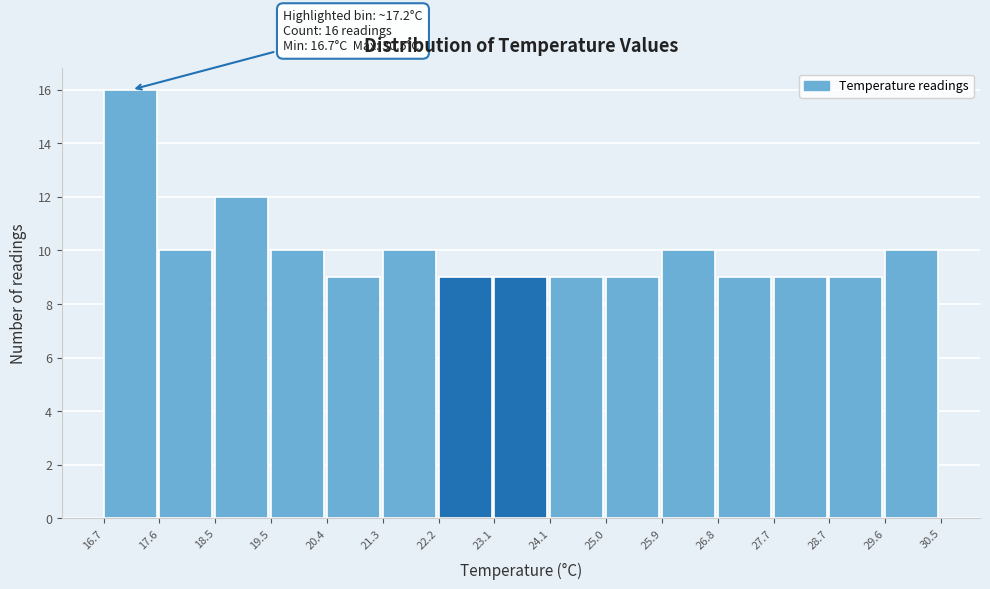

Over which range of the x-axis is the bar tallest?

16.7 to 17.6